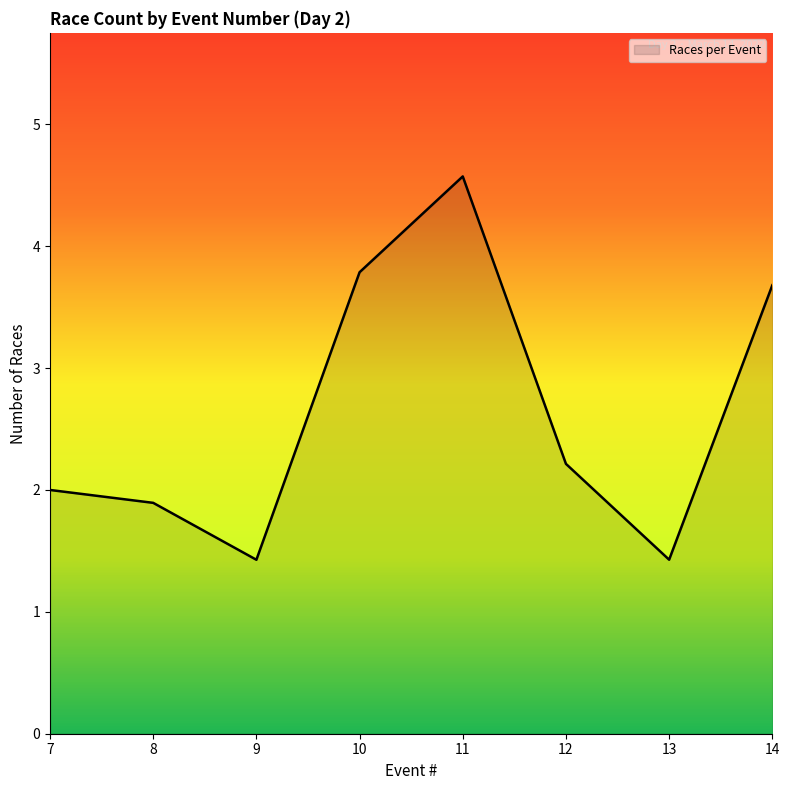

What is the approximate value at 14?

3.7